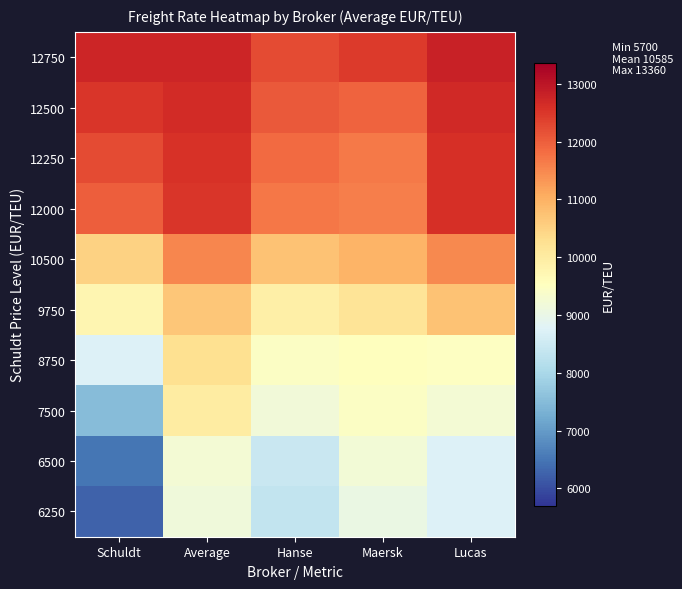

What is the difference between the highest and lowest values at Maersk?

3387